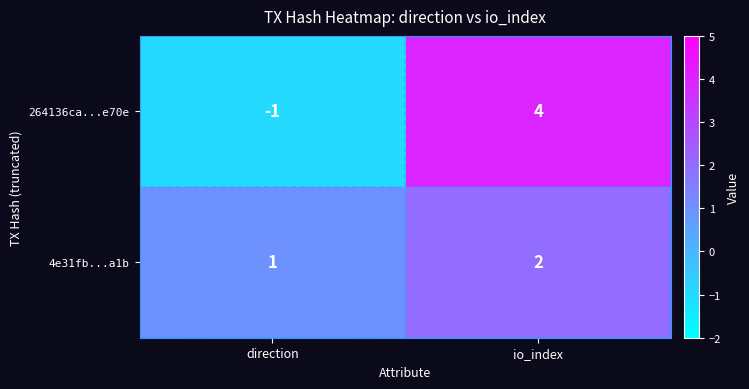

What value does the 264136ca...e70e series have at io_index?

4